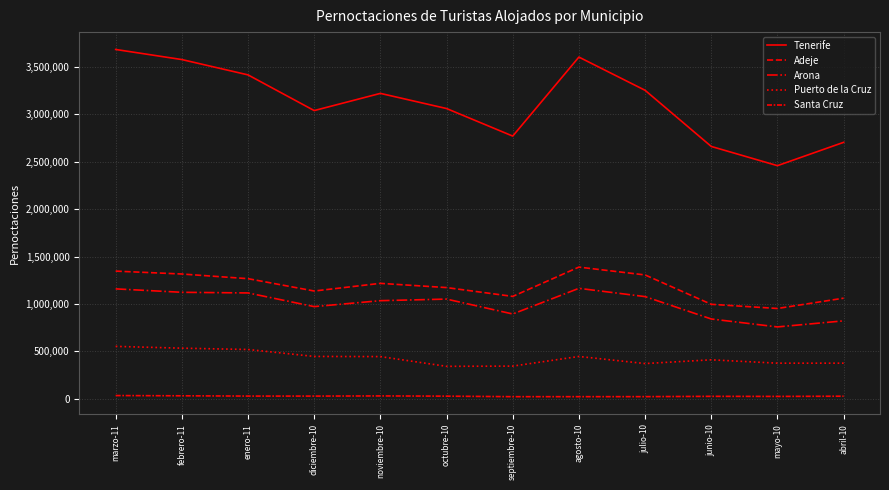

What is the label of the 3rd point from the left?

enero-11